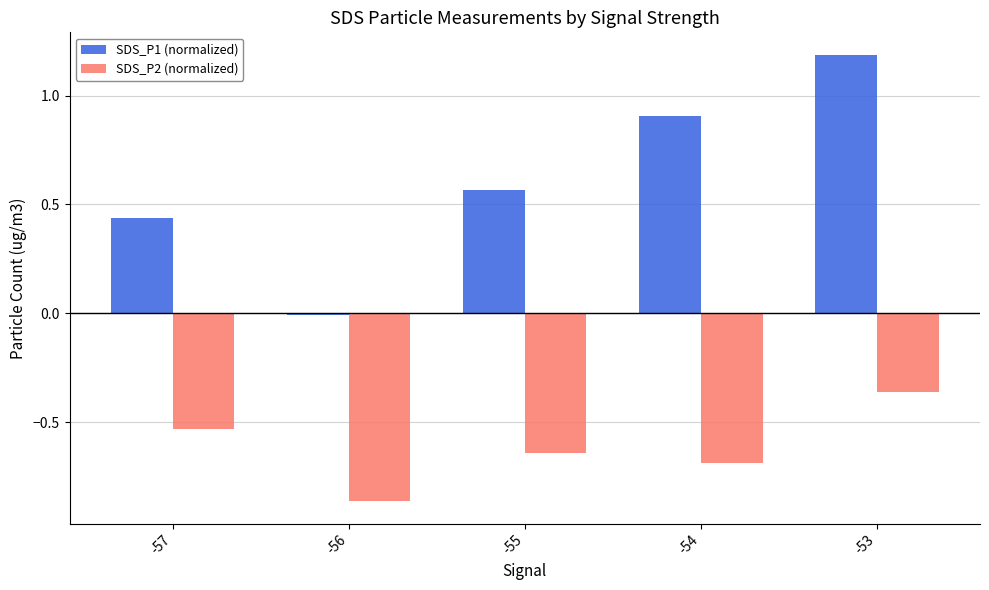

The value of SDS_P1 (normalized) at -56 is -0.0. True or false?

True